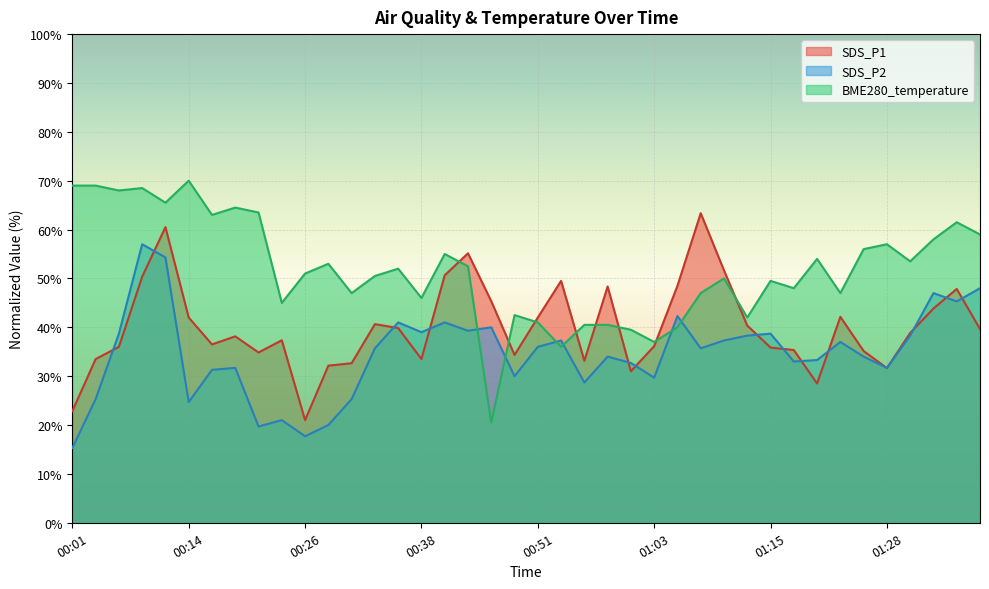

Where do SDS_P2 and BME280_temperature first cross each other?

00:43 and 00:46